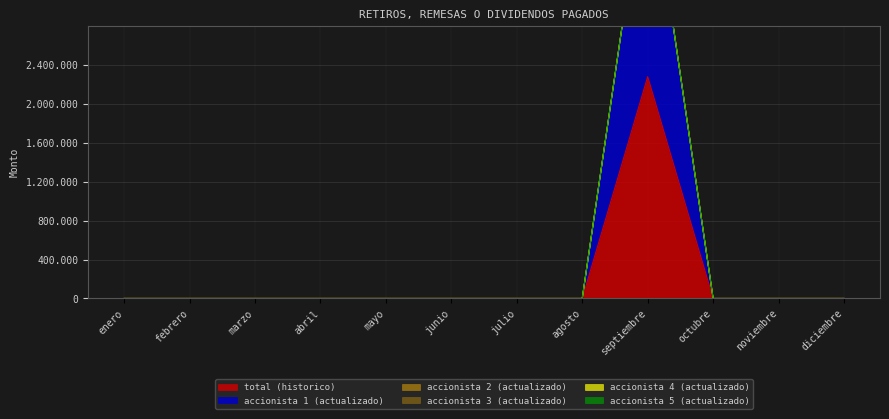

True or false: accionista 5 (actualizado) and accionista 3 (actualizado) intersect in this chart.

False